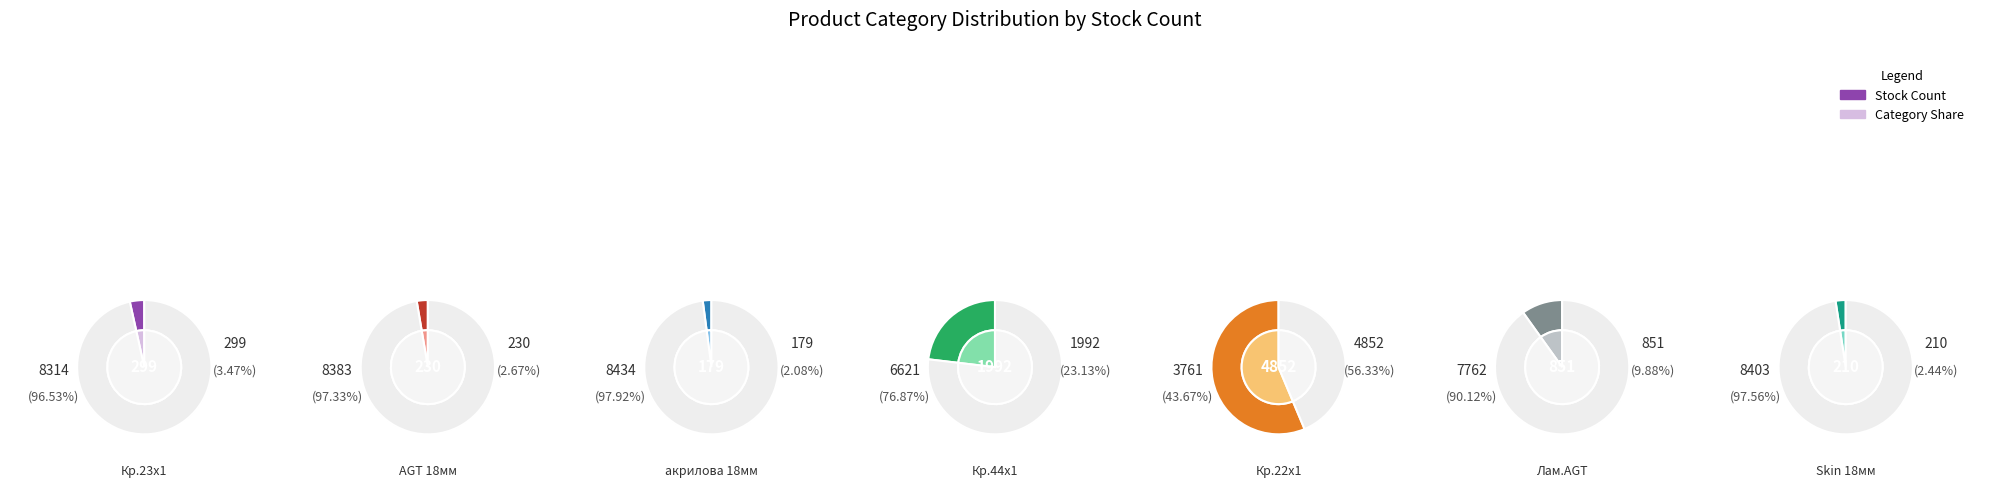

Do Крайка 44x1 and Крайка 23x1 together represent more than half of the pie?

No